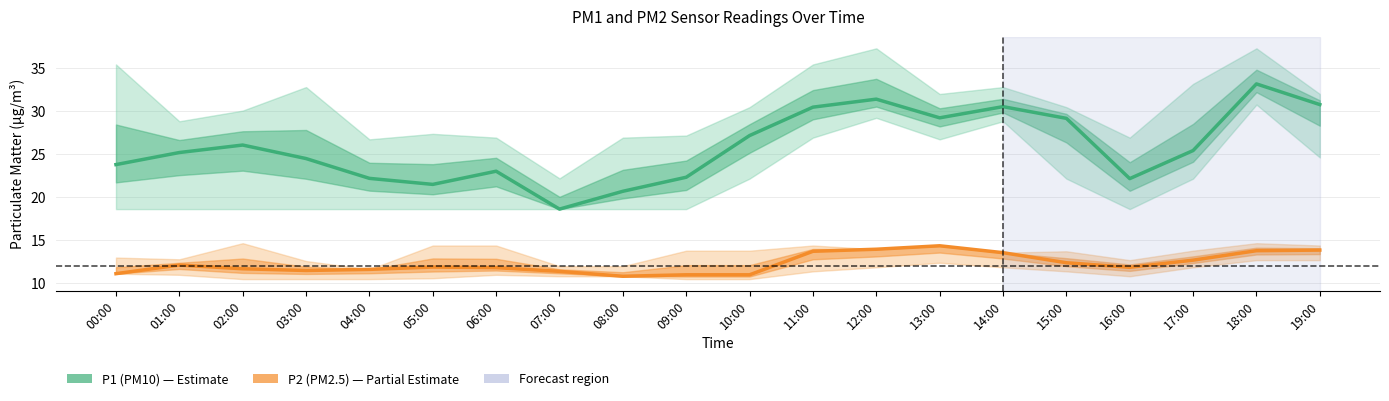

True or false: P2 (PM2.5) and P1 (PM10) cross at least once.

False